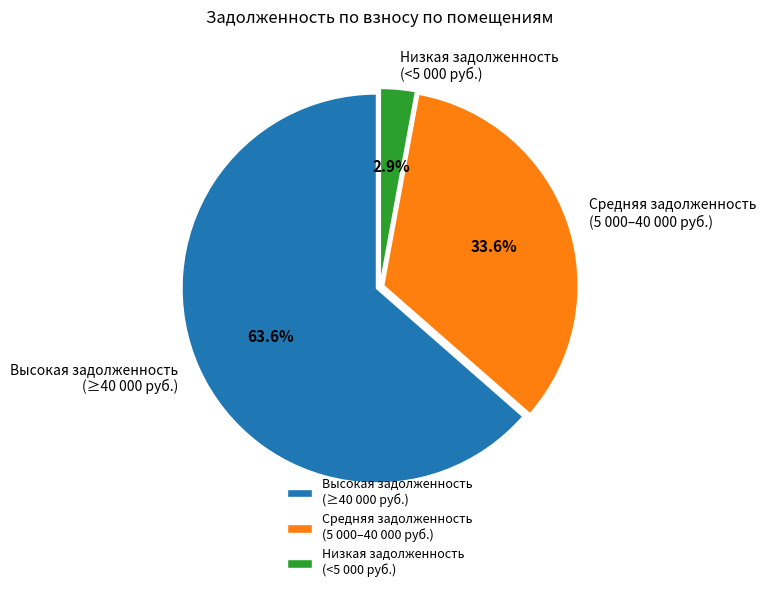

Rank the categories by value from lowest to highest.

Низкая задолженность (<5 000 руб.), Средняя задолженность (5 000–40 000 руб.), Высокая задолженность (≥40 000 руб.)